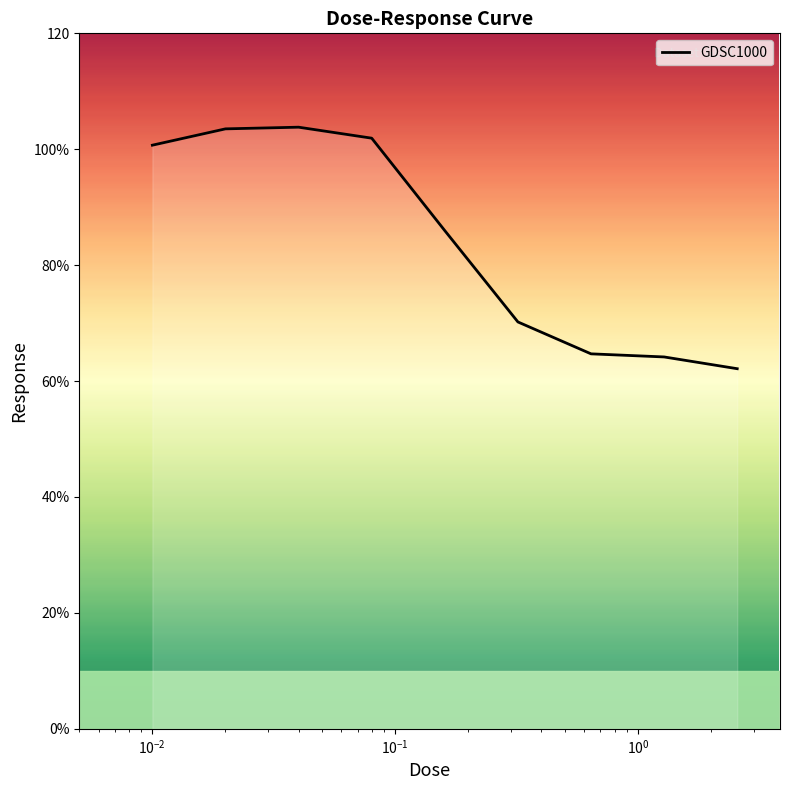

Is this an area chart (filled region under the line)?

Yes